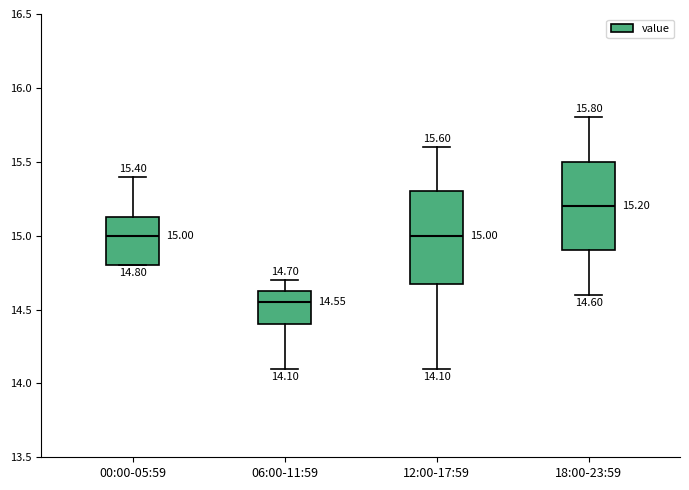

Which box's median line is the lowest?

06:00-11:59